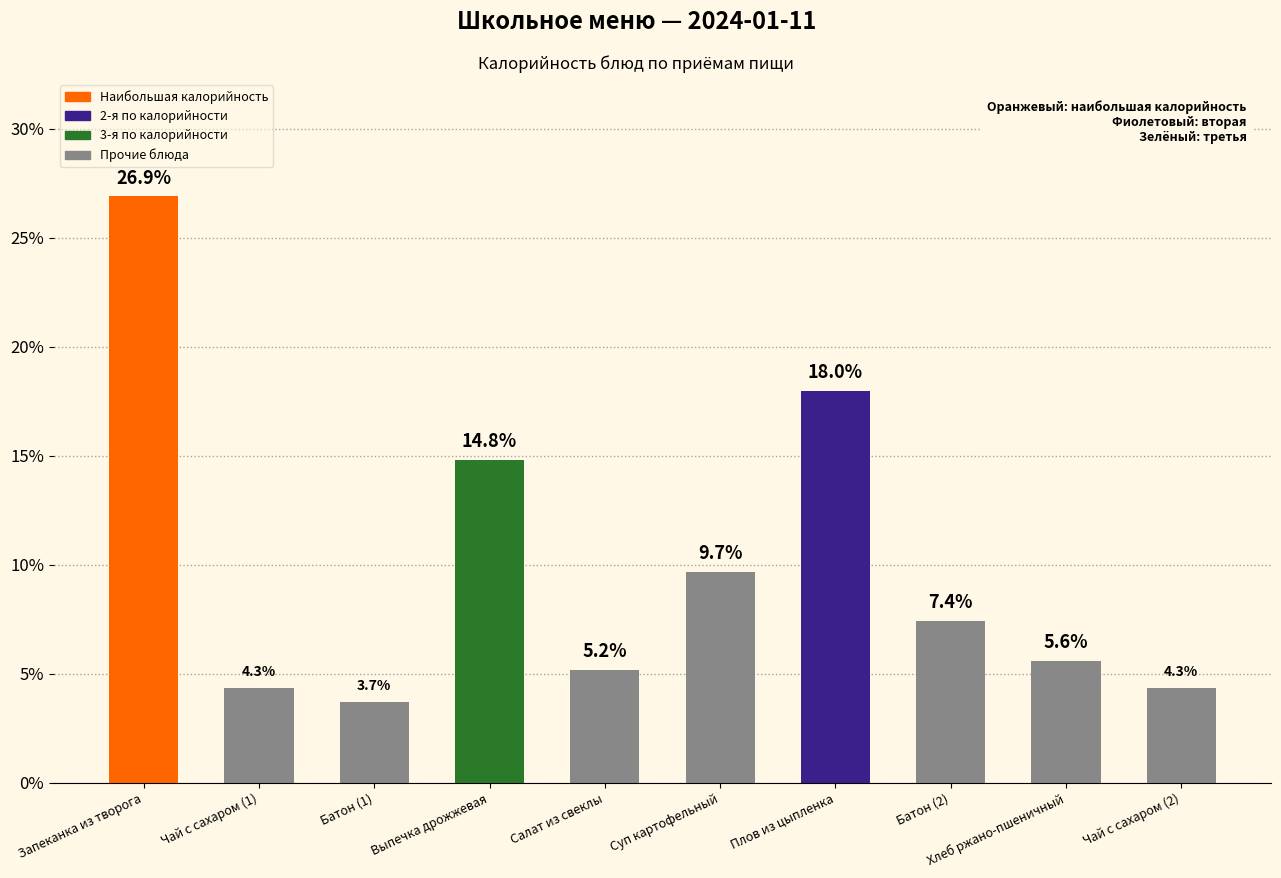

Reading left to right, transcribe all the data shown in this chart.

Запеканка из творога=26.9	Чай с сахаром (1)=4.3	Батон (1)=3.7	Выпечка дрожжевая=14.8	Салат из свеклы=5.2	Суп картофельный=9.7	Плов из цыпленка=18.0	Батон (2)=7.4	Хлеб ржано-пшеничный=5.6	Чай с сахаром (2)=4.3